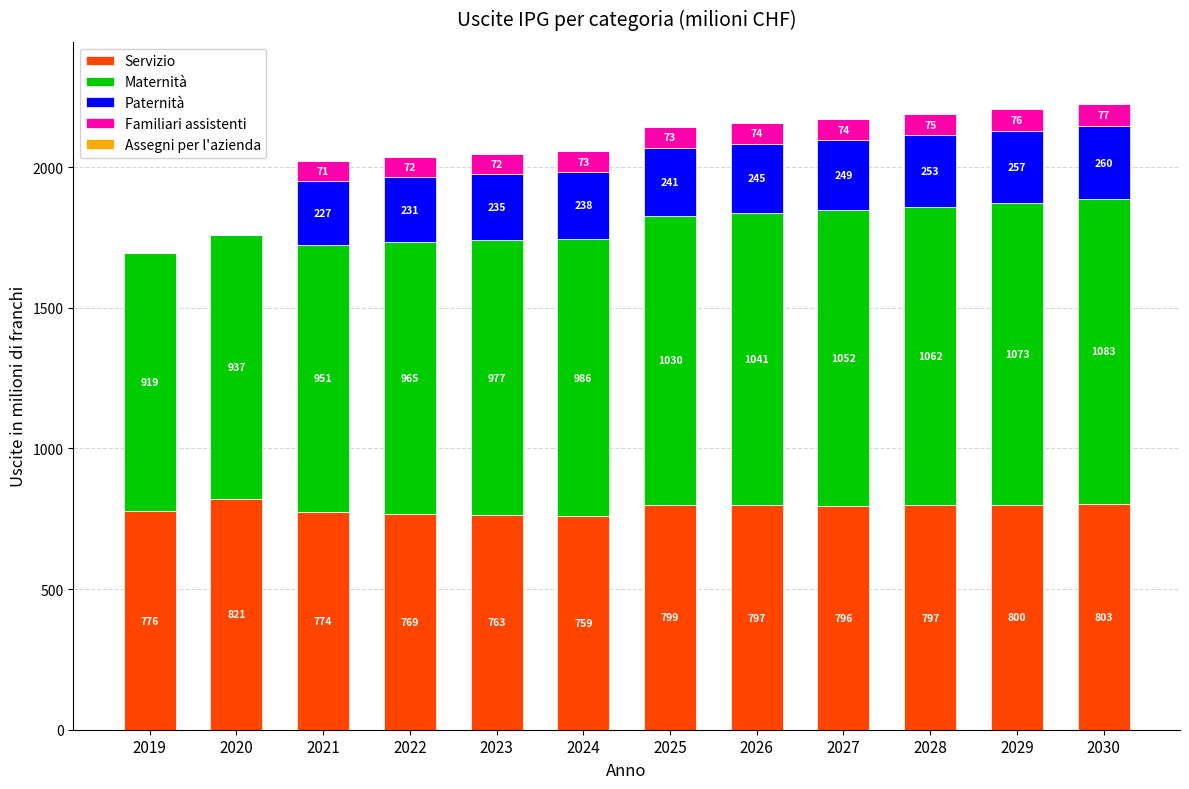

At which label is Servizio closest to 790?

2027